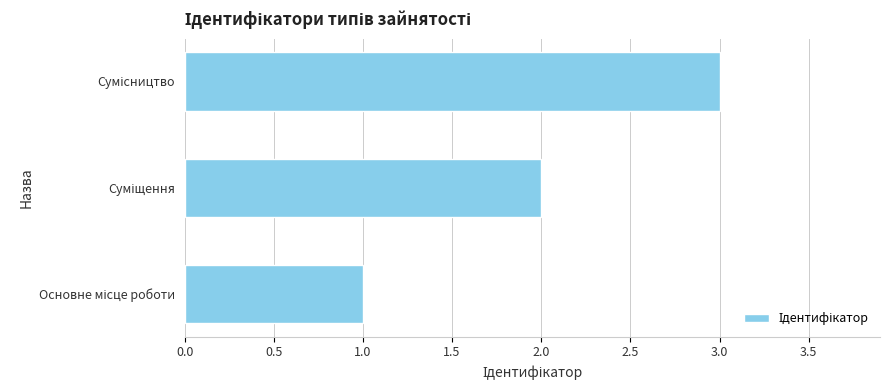

What is the sum of all values?

6